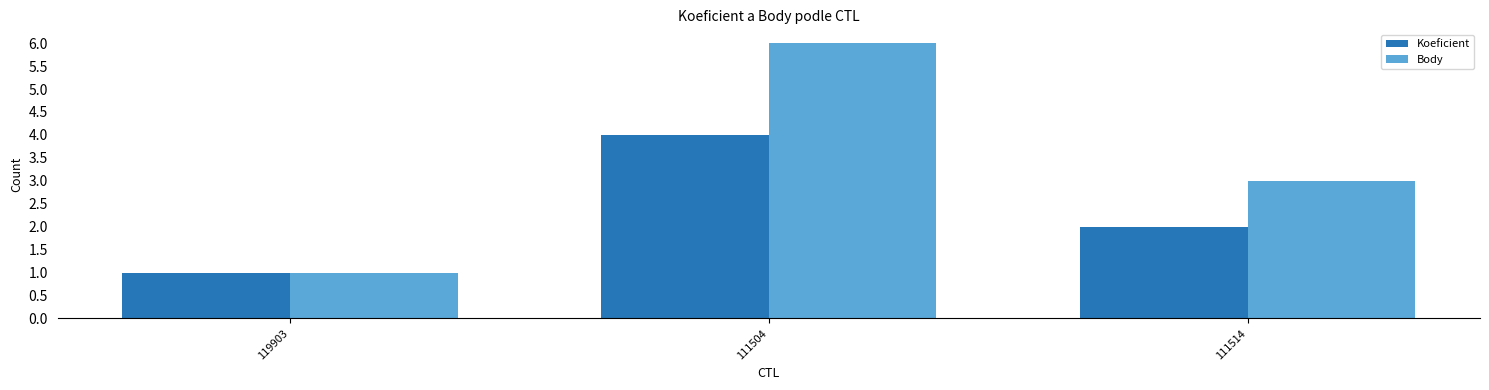

What is the greatest value displayed?

6